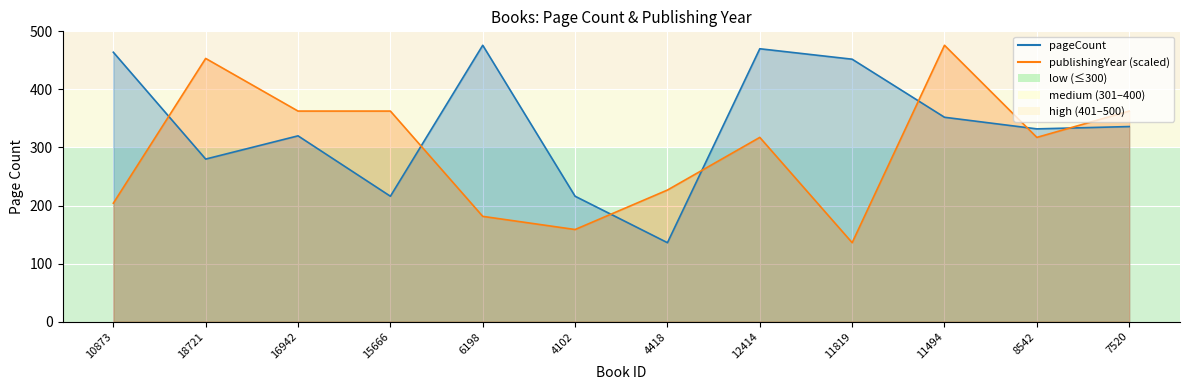

Count the number of data series in this chart.

2